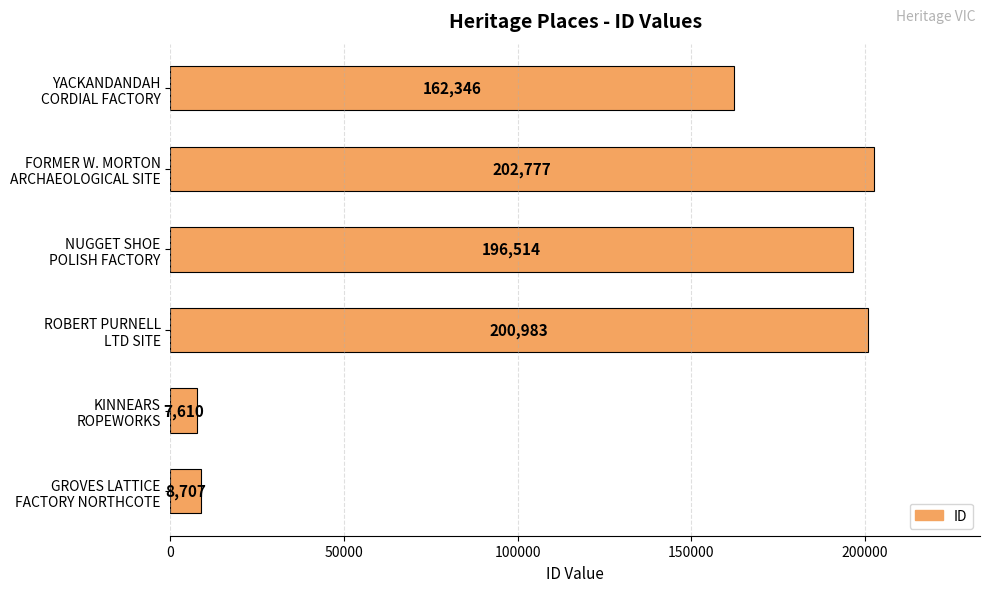

Does the chart contain any negative values?

No